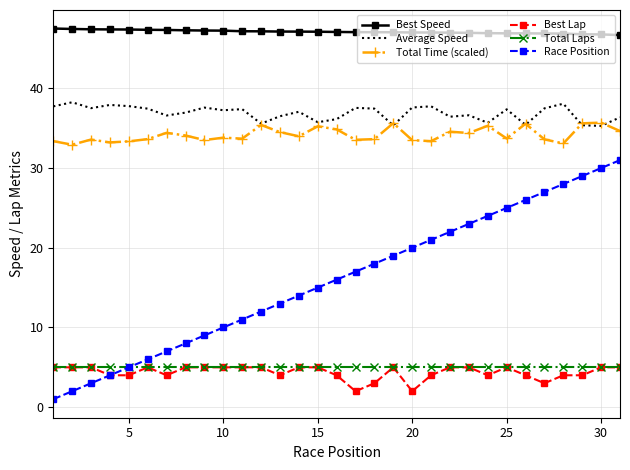

True or false: Total Laps and Best Speed cross at least once.

False